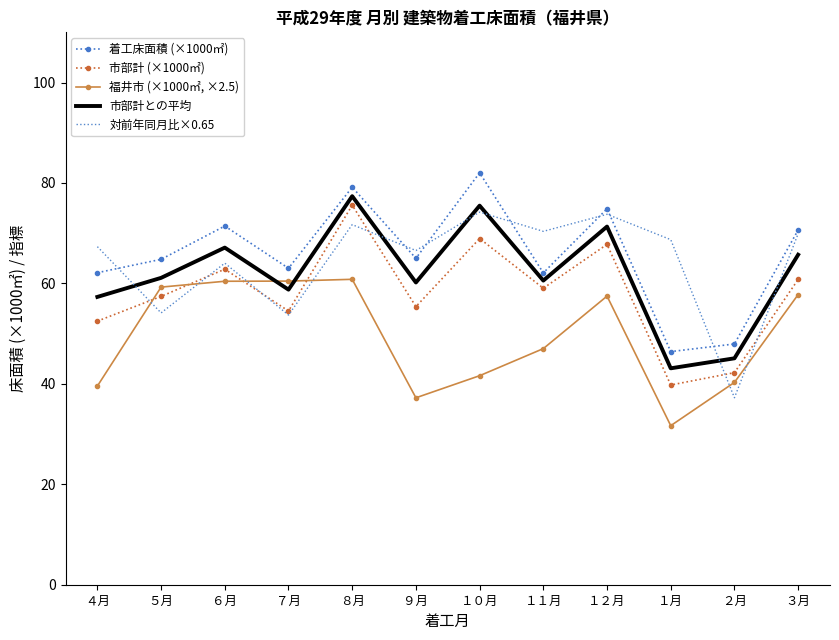

What is the difference between the maximum and minimum values in the 対前年同月比×0.65 series?

37.0